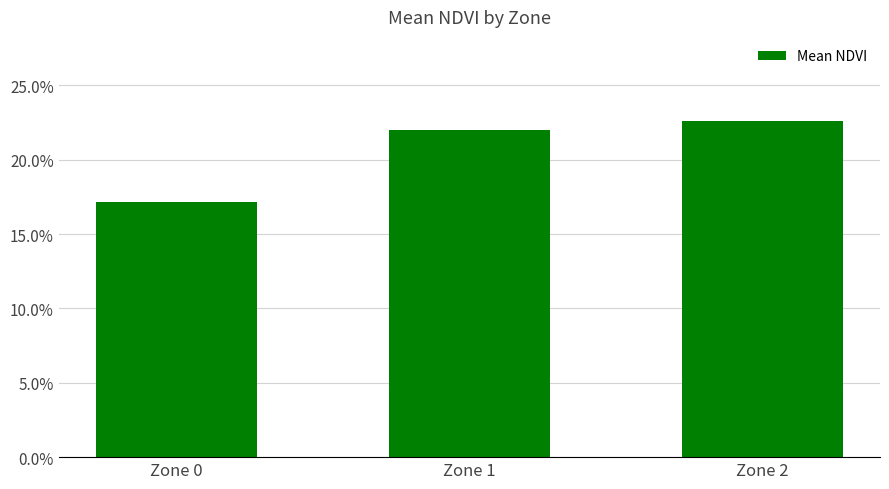

What is the change in value from Zone 0 to Zone 2?

+0.1